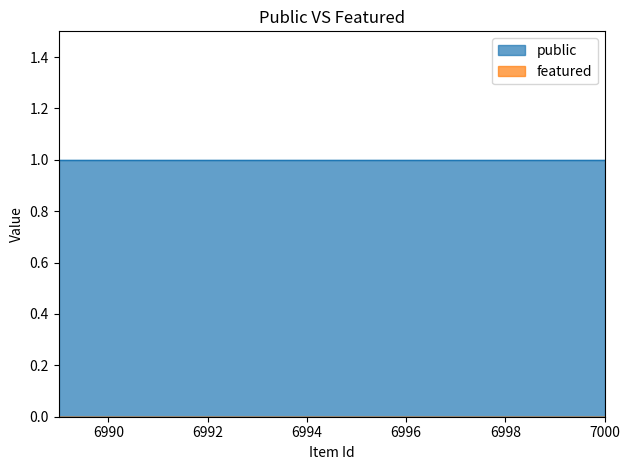

What is the highest value of the public series?

1